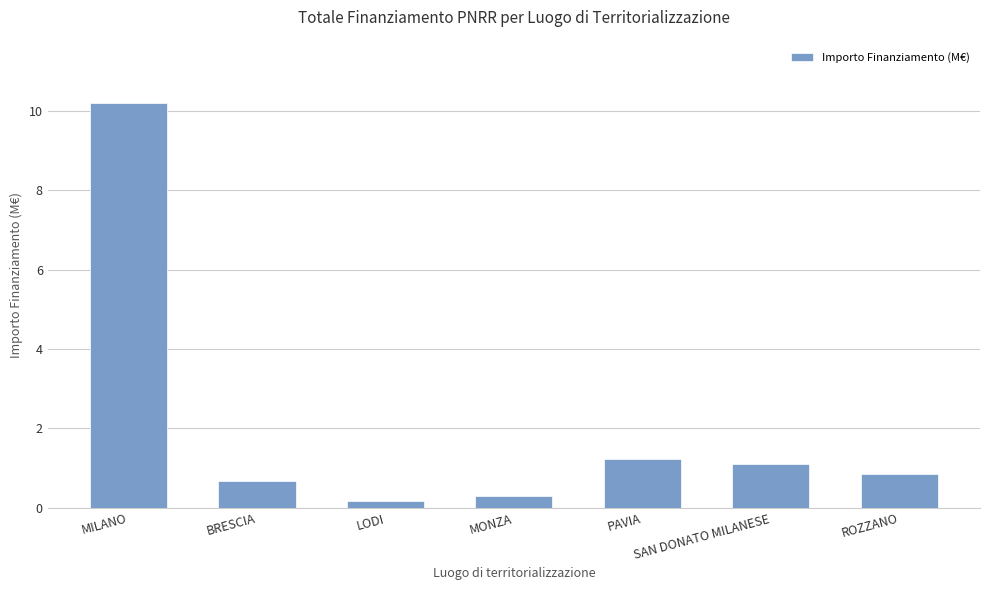

Reading left to right, list all the values displayed in this chart.

MILANO=10.2	BRESCIA=0.7	LODI=0.2	MONZA=0.3	PAVIA=1.2	SAN DONATO MILANESE=1.1	ROZZANO=0.9